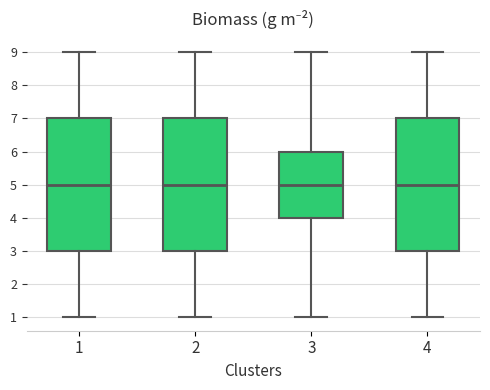

Reading left to right, transcribe this box plot: for each box, give where its median line is, the range the box spans, and where its two whiskers end, as read against the y-axis. The values are not printed on the chart, so give them approximately, as read against the axis.

1: median 5, box 3 to 7, whiskers 1 to 9
2: median 5, box 3 to 7, whiskers 1 to 9
3: median 5, box 4 to 6, whiskers 1 to 9
4: median 5, box 3 to 7, whiskers 1 to 9